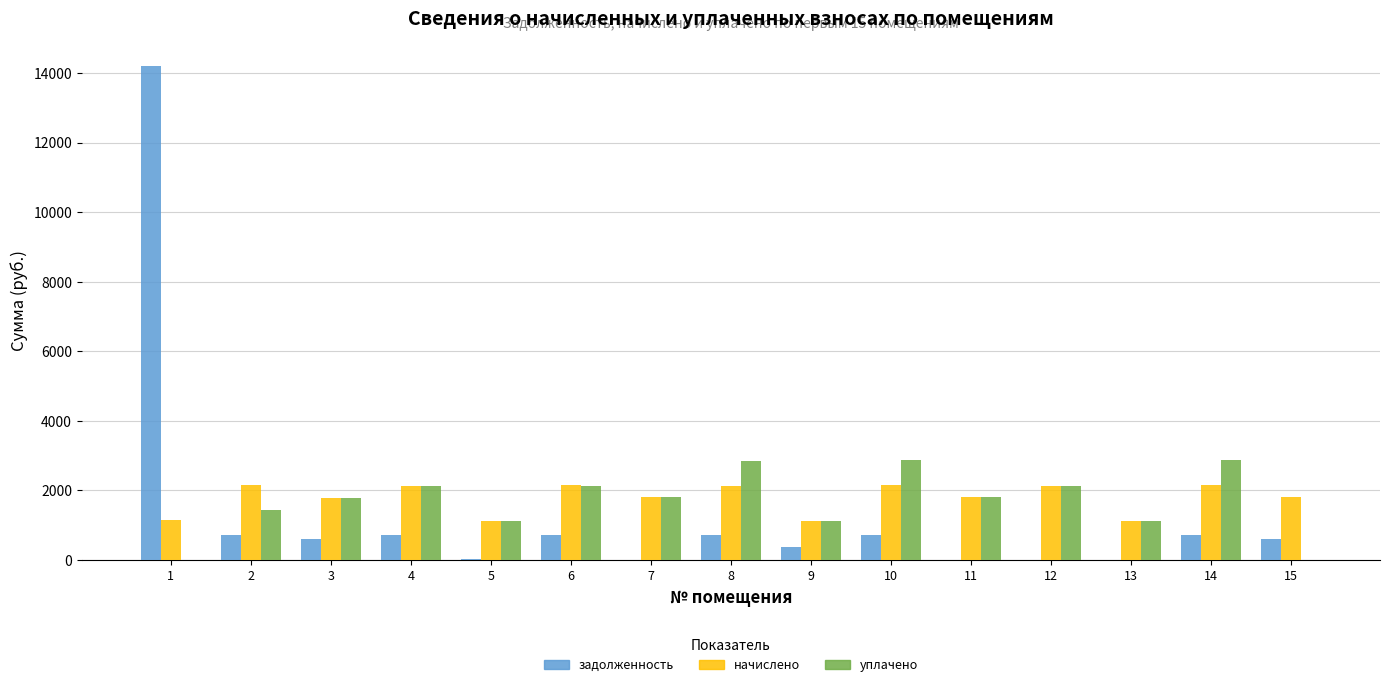

What is the total value across all series at 9?

2632.5